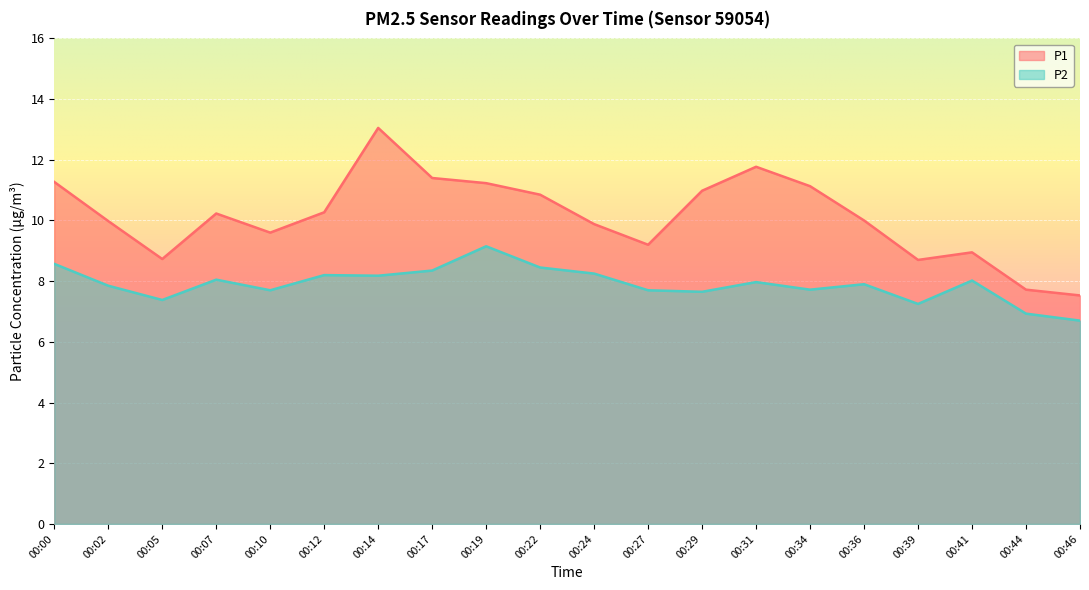

At which label does P2 first exceed 7?

00:00